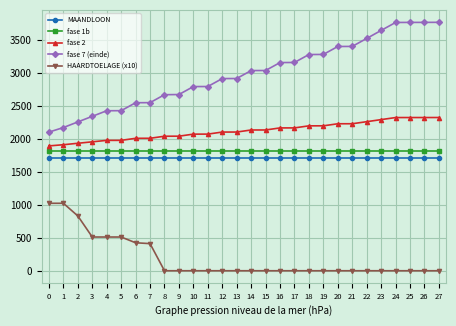

True or false: fase 2 and HAARDTOELAGE (x10) intersect in this chart.

False